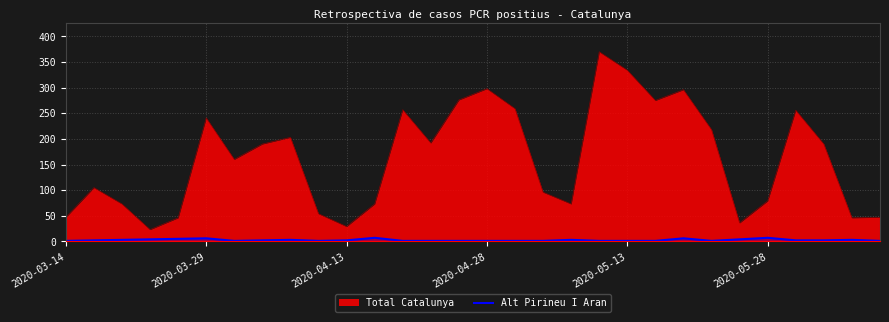

Which series has the widest spread of values?

Total Catalunya